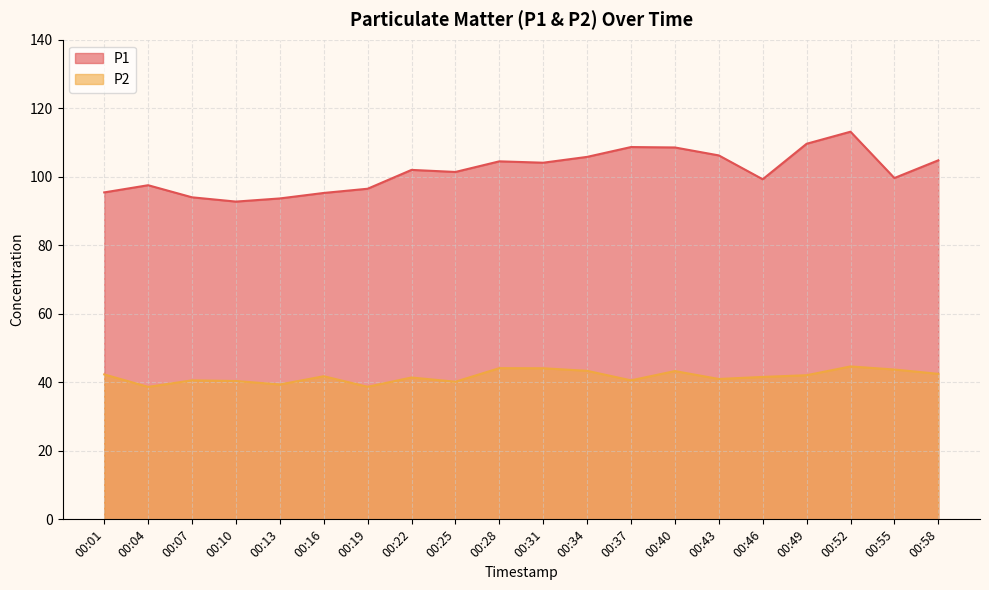

At which label does P1 reach its peak?

00:52